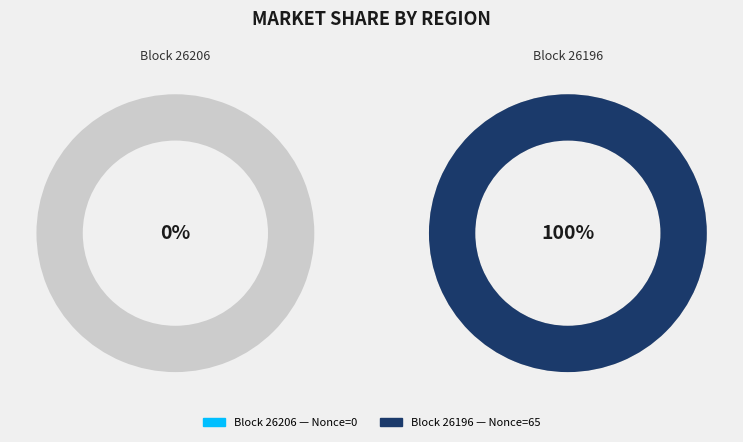

Which category has the smallest portion of the pie?

26206